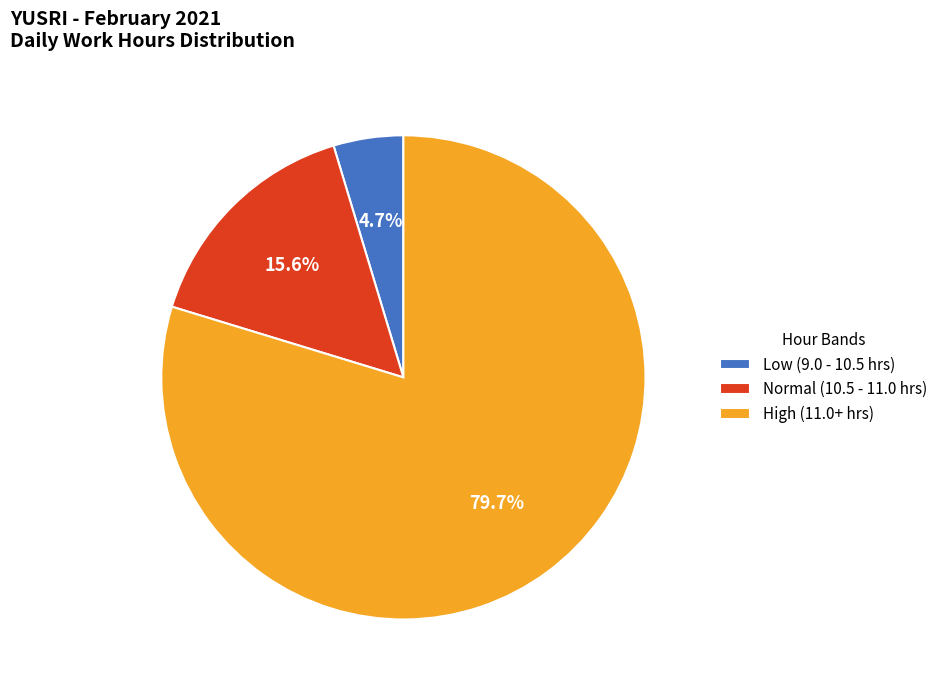

To the nearest percent, what is the difference between the largest and smallest slice percentages?

75%